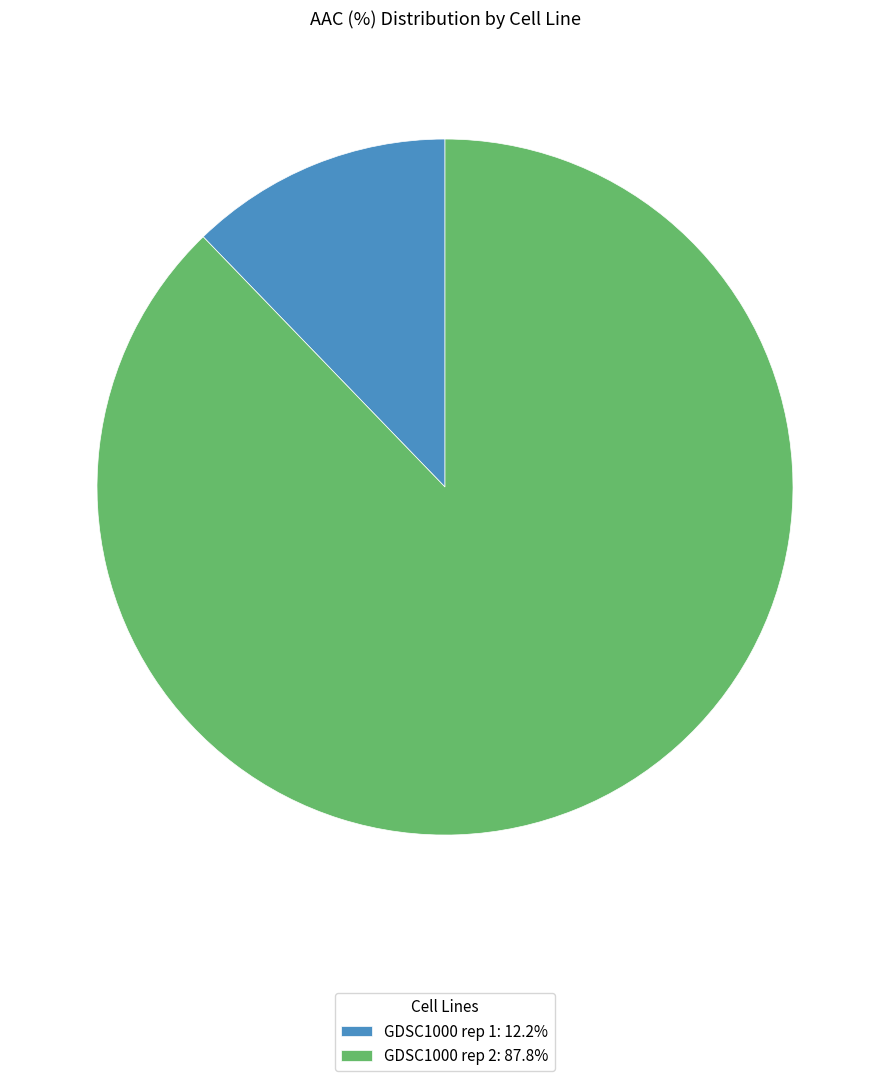

How many segments does this pie chart have?

2